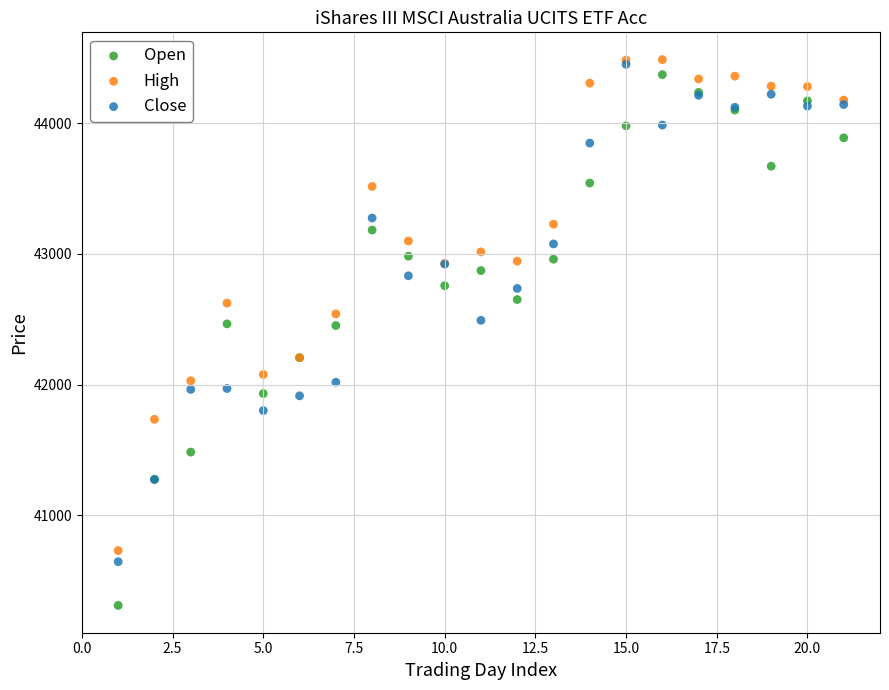

Which series reaches the minimum Y coordinate?

Open